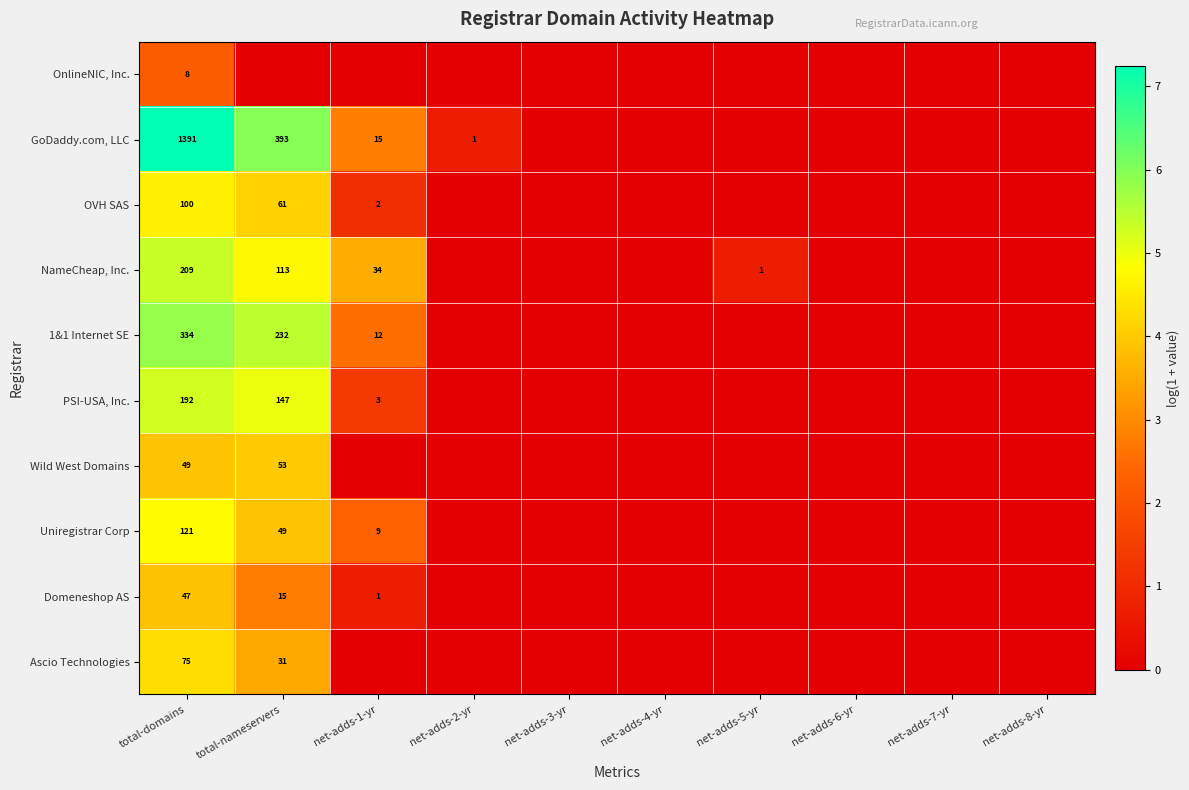

The value of OVH SAS at total-nameservers is 38. True or false?

False